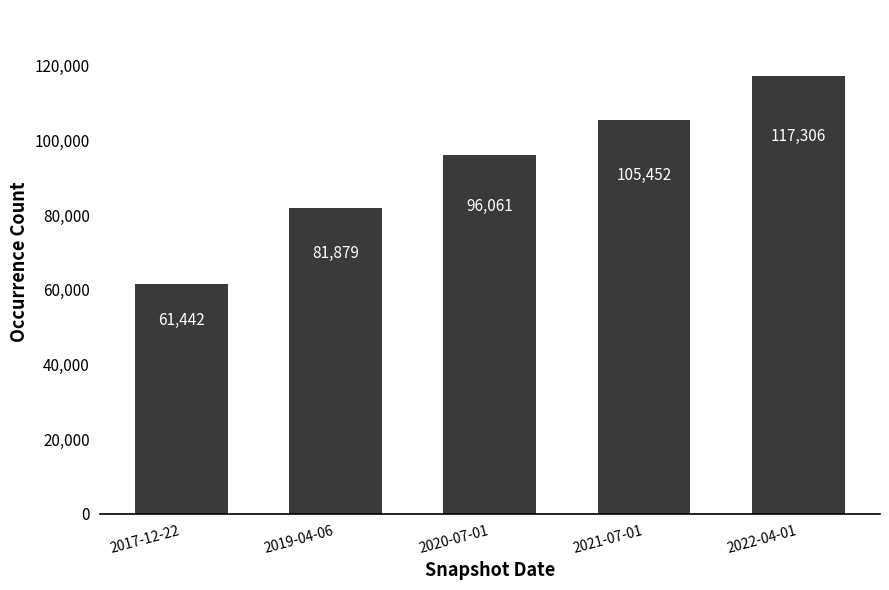

List the labels in order of value, largest first.

2022-04-01, 2021-07-01, 2020-07-01, 2019-04-06, 2017-12-22